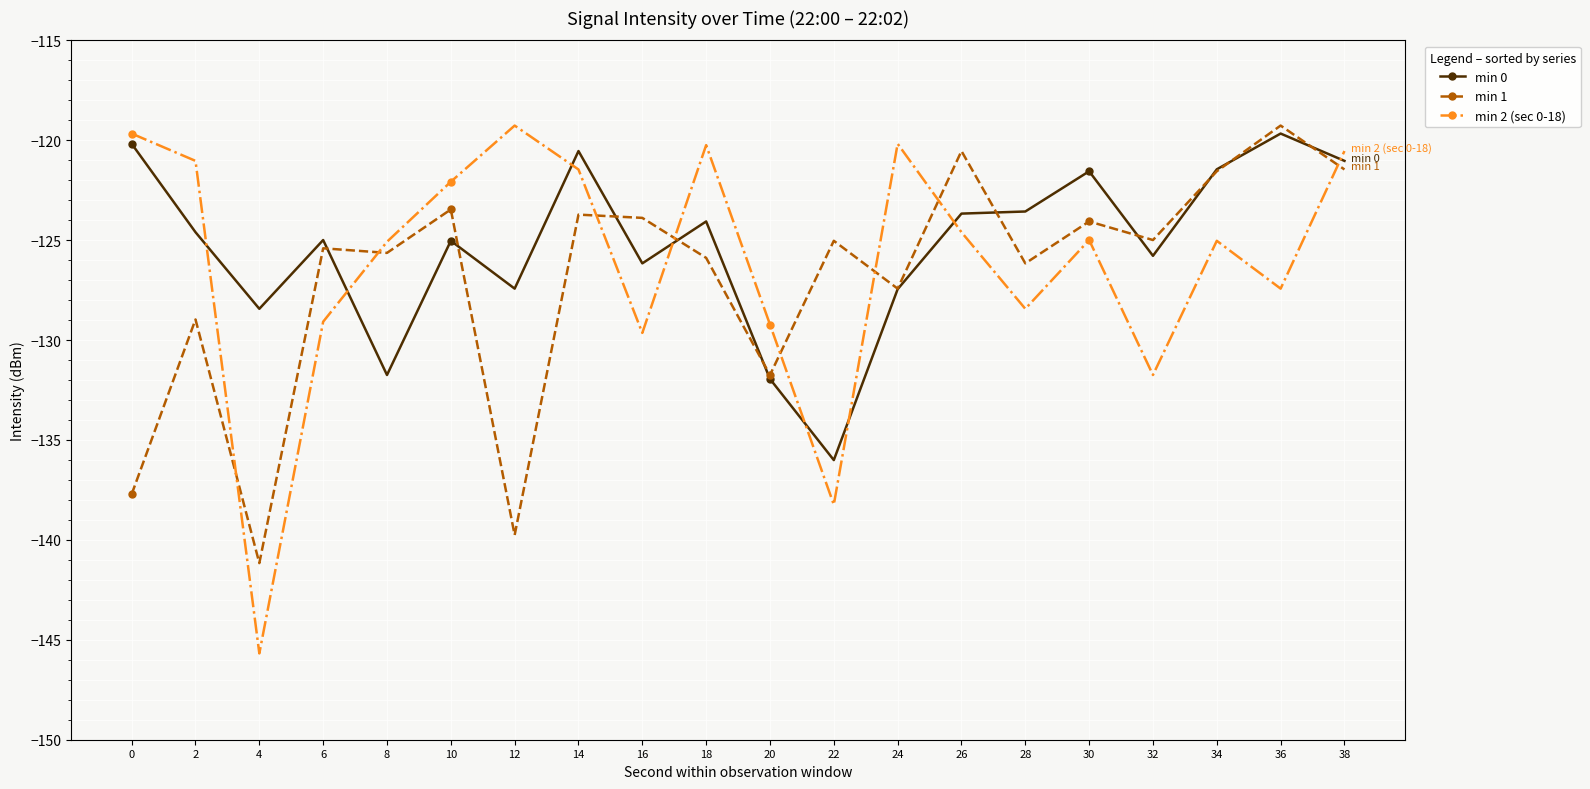

Is it true that min 1 equals -83.2 at 8?

False